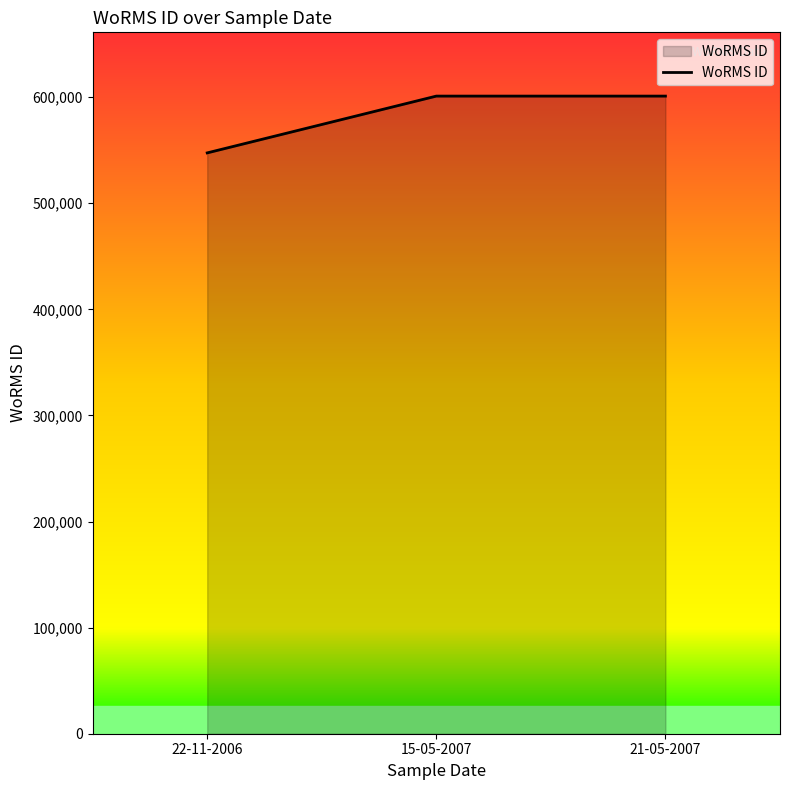

Reading left to right, transcribe all the data shown in this chart.

22-11-2006=547449	15-05-2007=600979	21-05-2007=600979